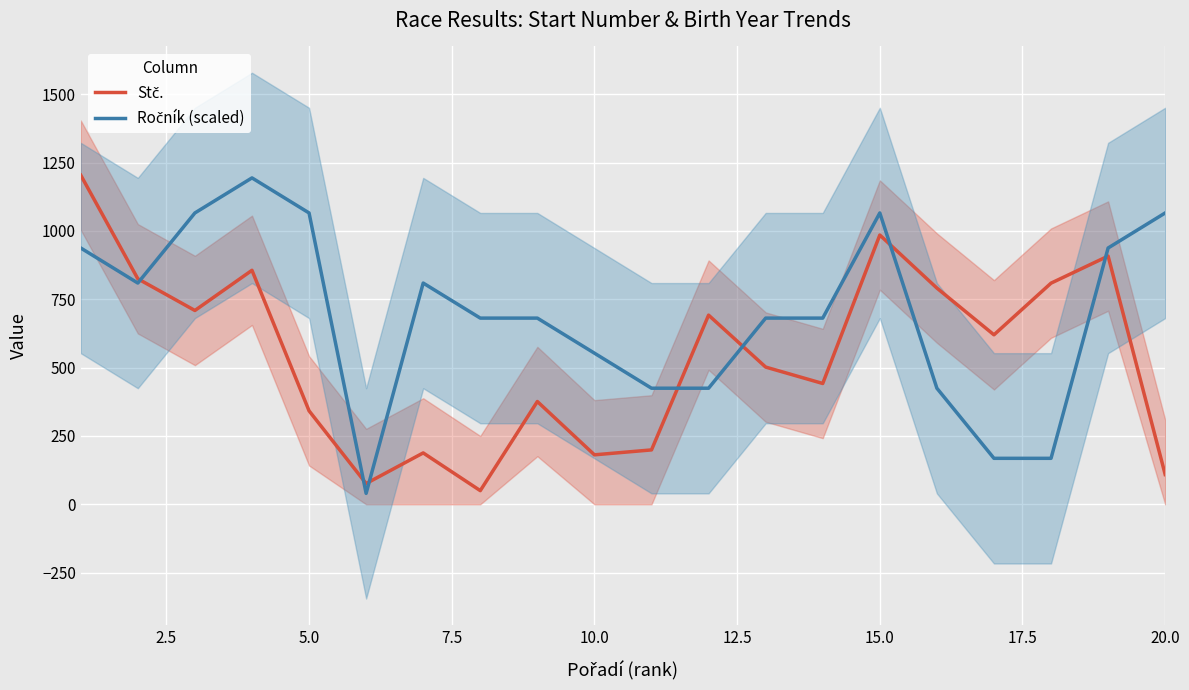

True or false: Ročník (scaled) has more than 1 interior local peaks.

True